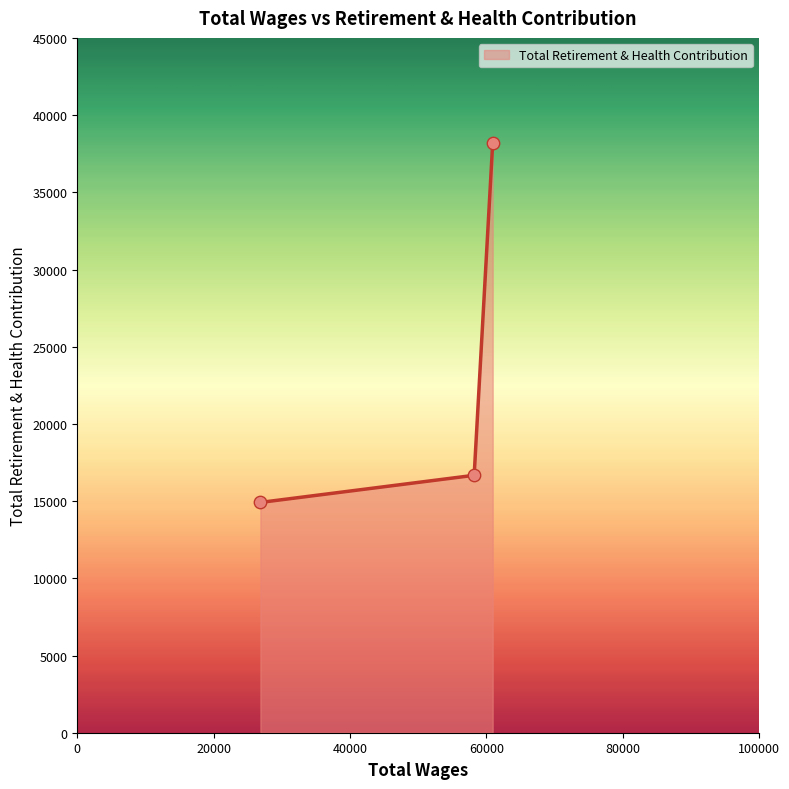

What is the difference between the maximum and minimum values?

23256